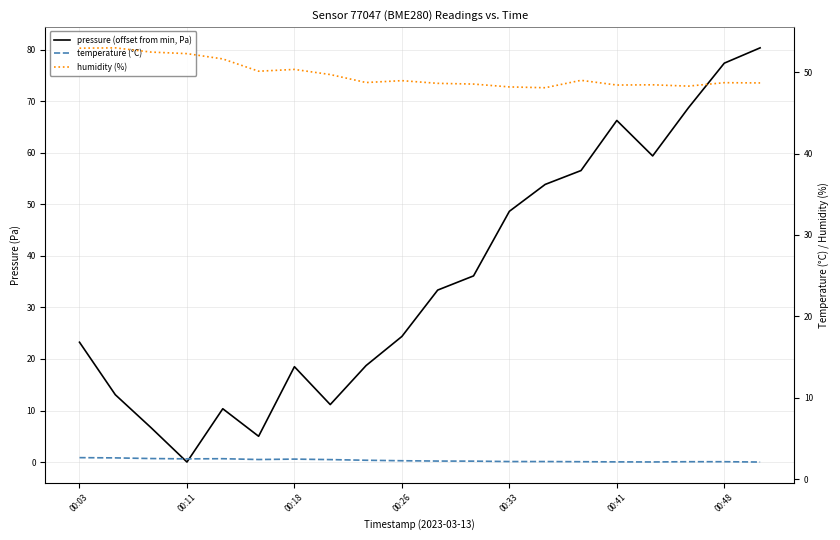

What position from the right is 17?

3